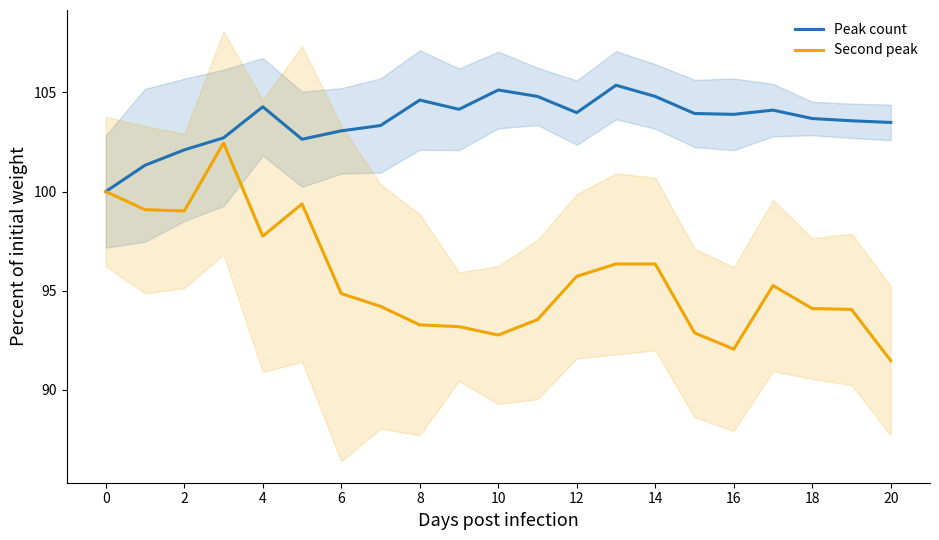

How many lines are shown in the chart?

2